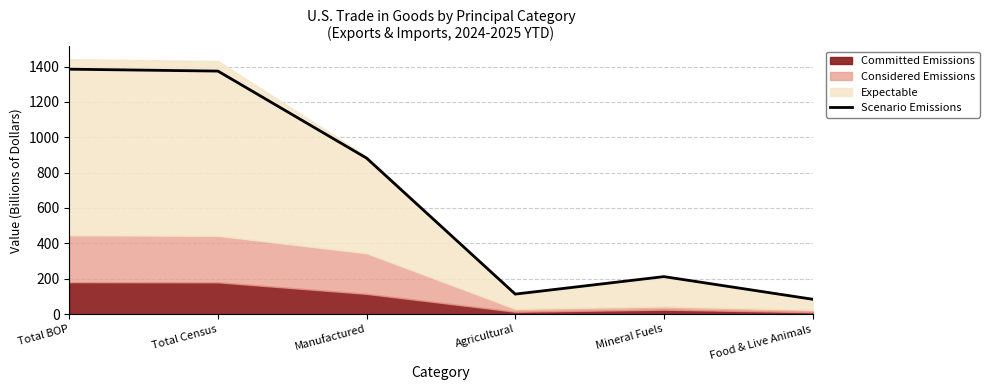

At which label is the value closest to 734?

Manufactured